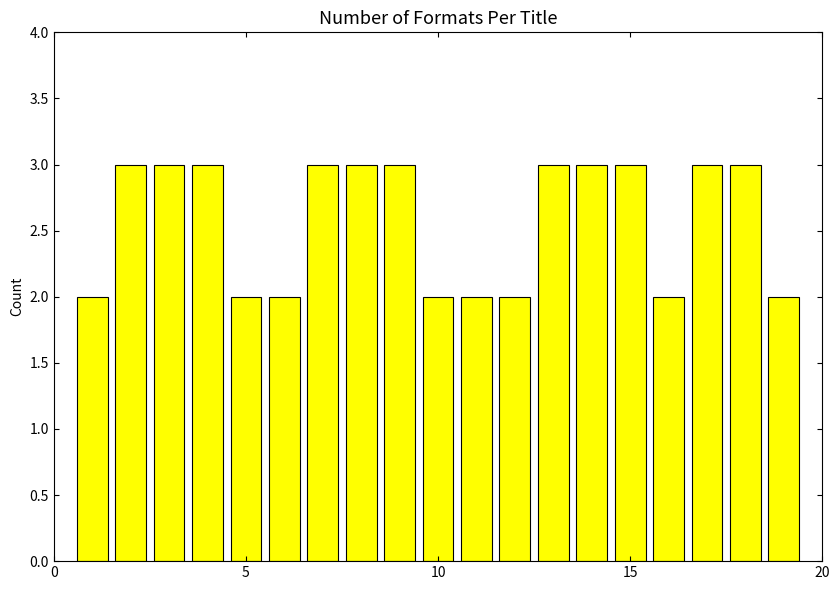

What is the value of the 9th bar from the left?

3